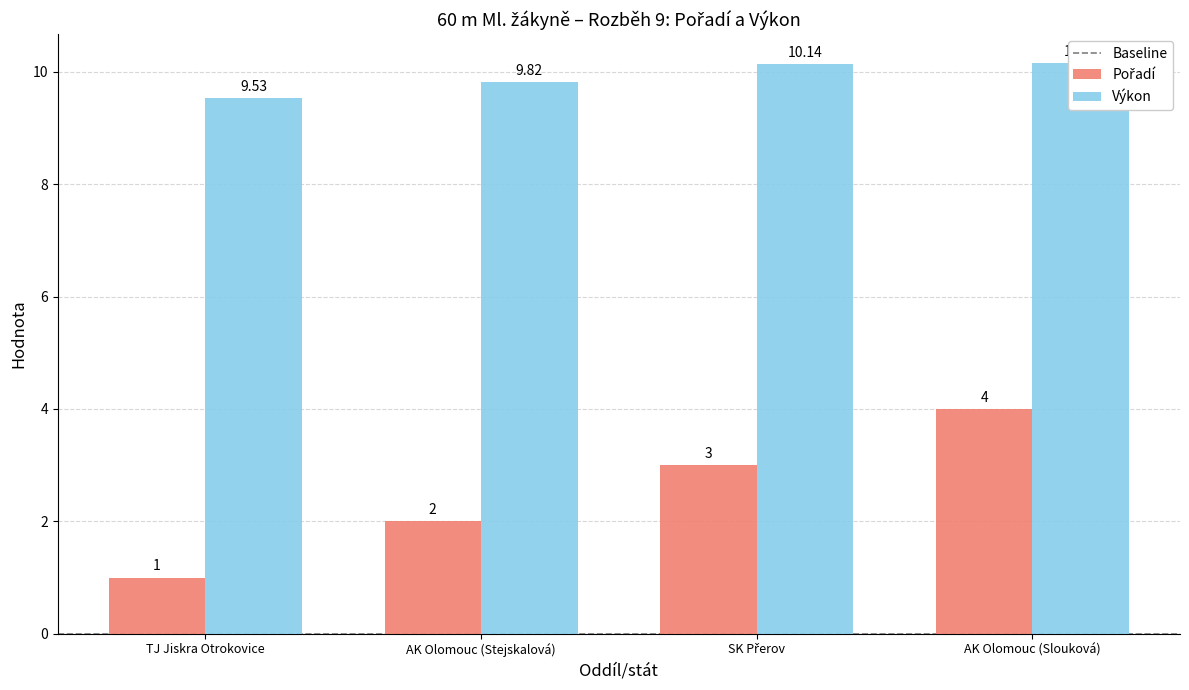

What are all the series names shown in the legend?

Pořadí, Výkon